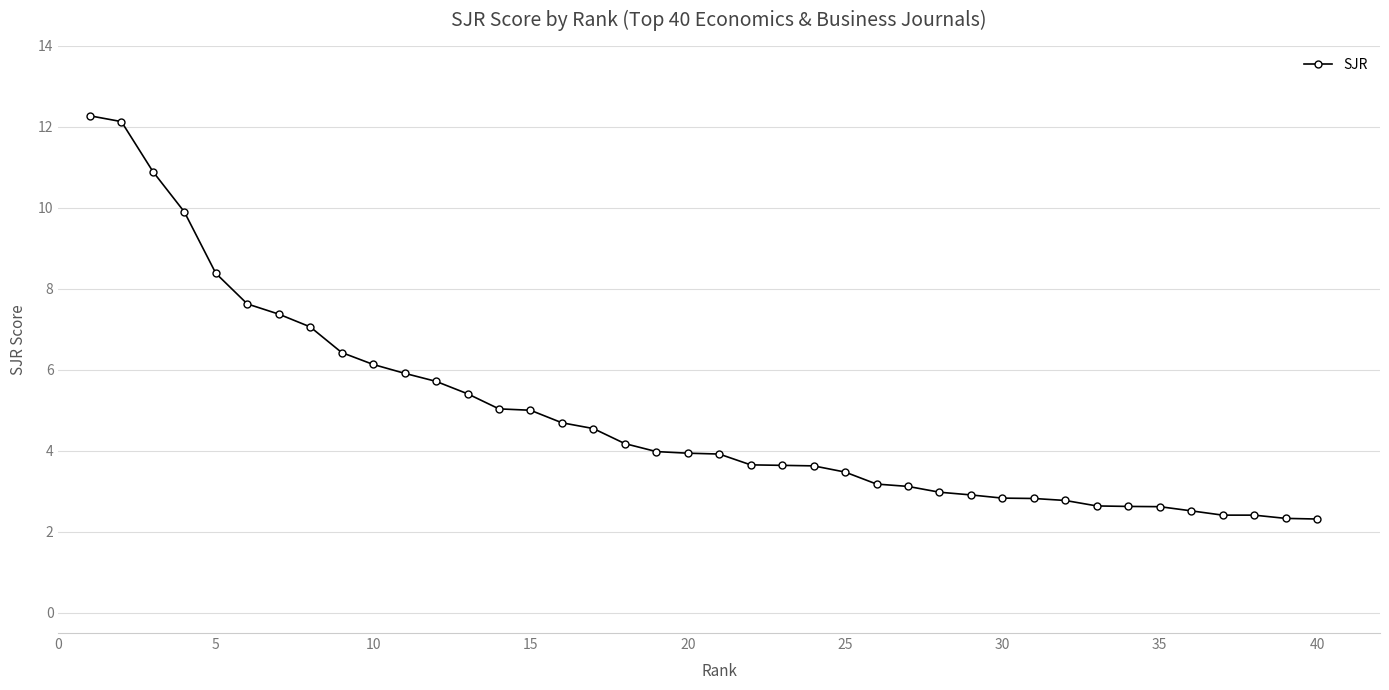

What is the smallest value displayed?

2.3